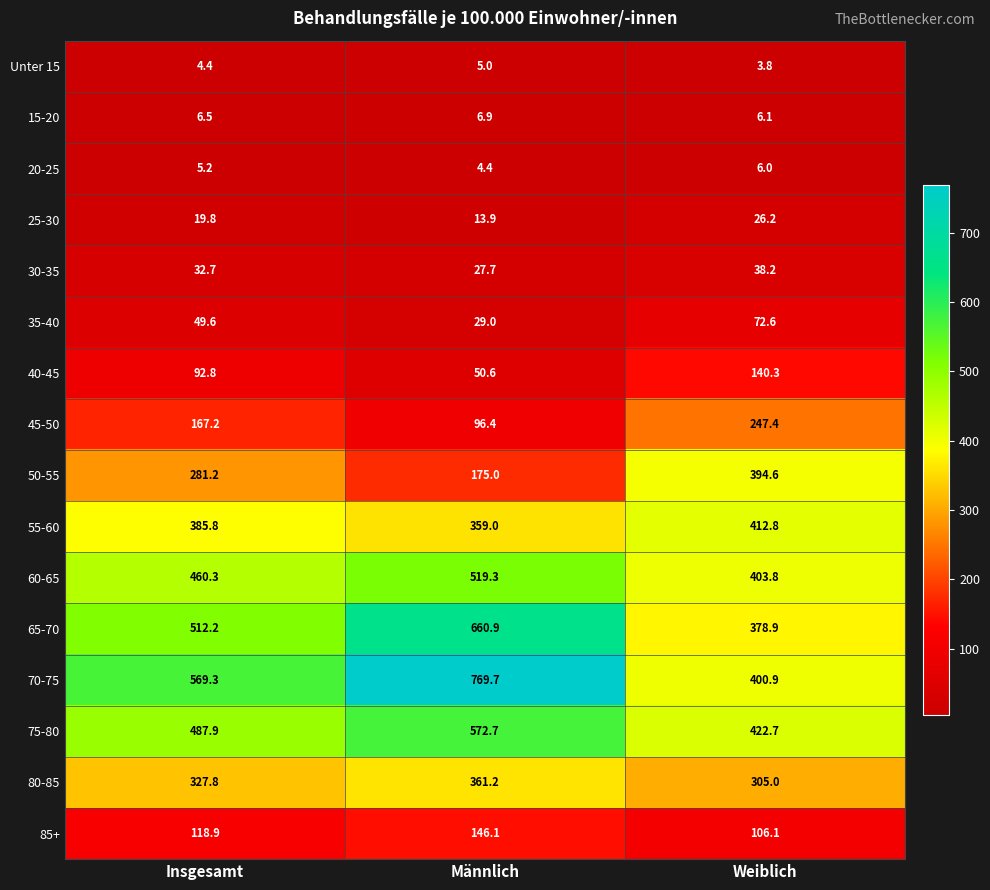

Rank the categories by 15-20 value from highest to lowest.

Männlich, Insgesamt, Weiblich